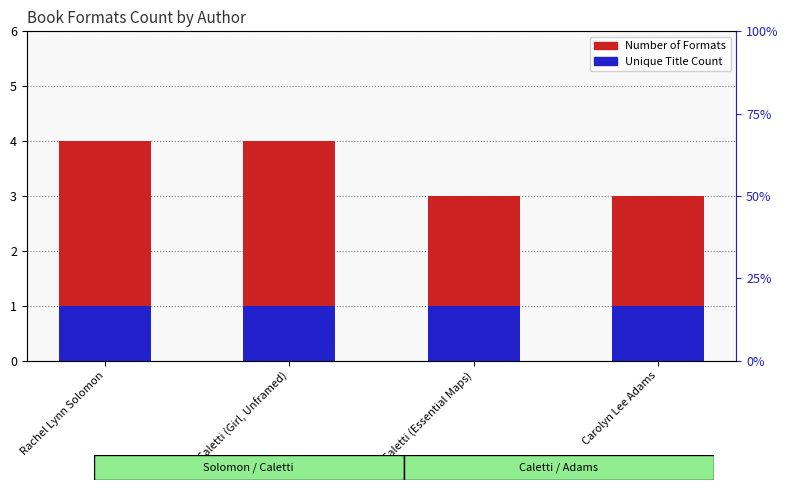

At which label does Number of Formats reach its minimum?

Deb Caletti (Essential Maps)